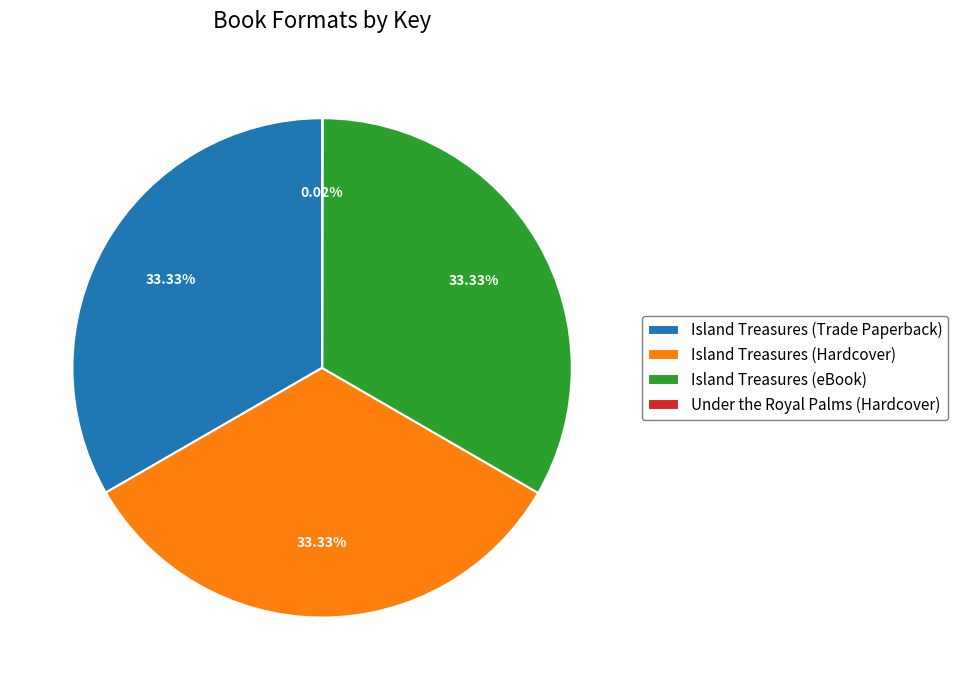

Is there any slice that represents more than half of the pie?

No